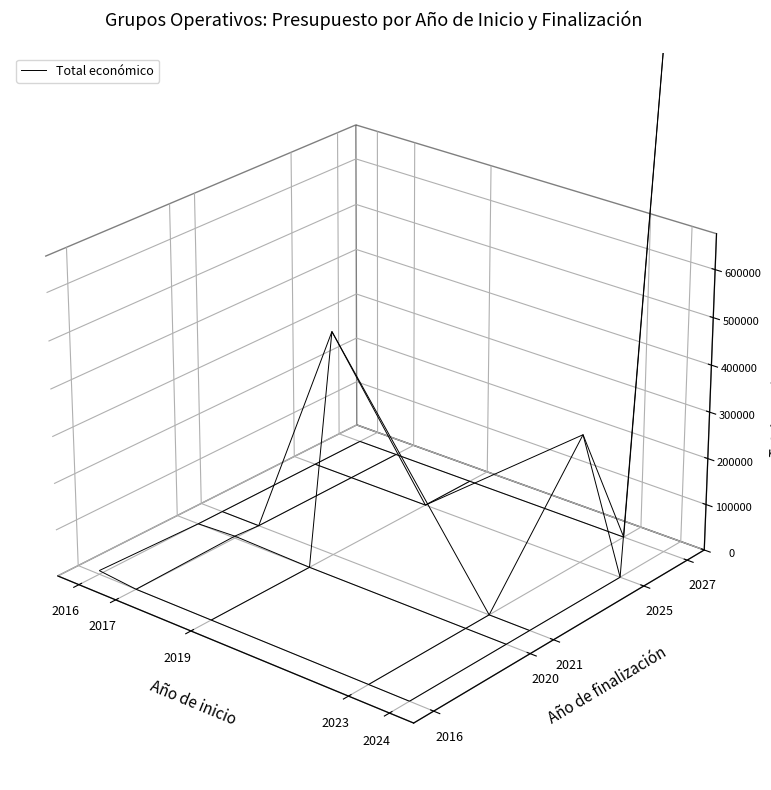

Reading left to right, transcribe all the data shown in this chart.

CARBOGAN: 585914	276794	586120	553196	479561	7980	4320
Año_inicio: 2024	2023	2024	2024	2019	2016	2017
Año_fin: 2027	2025	2027	2027	2021	2016	2020